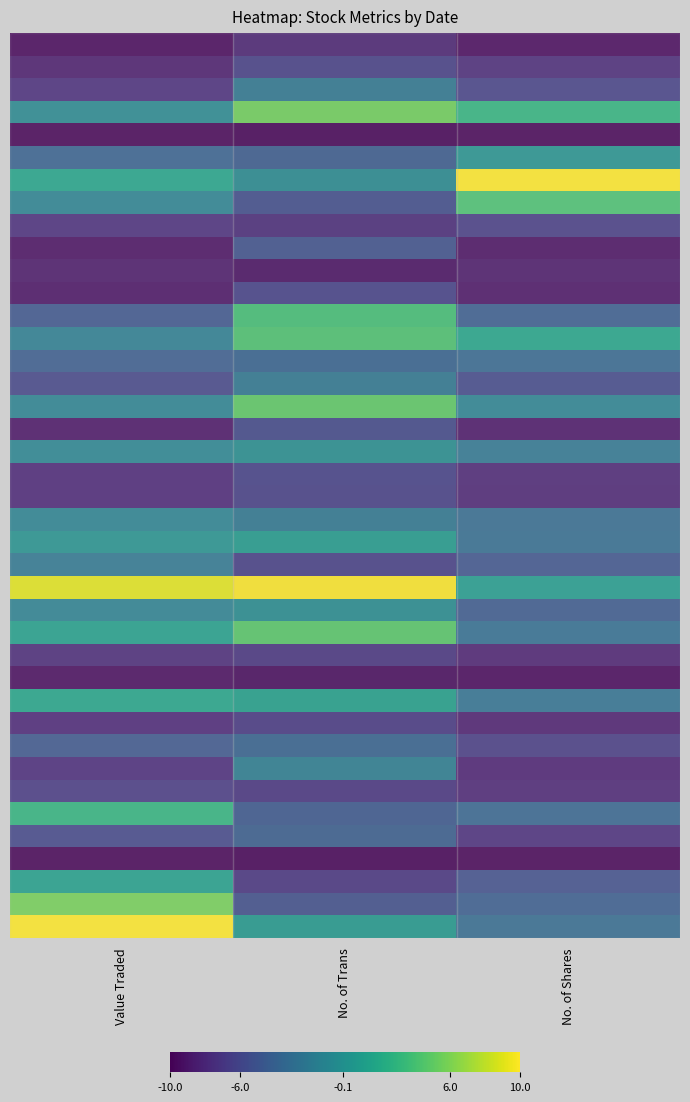

What is the greatest value displayed?

1.0